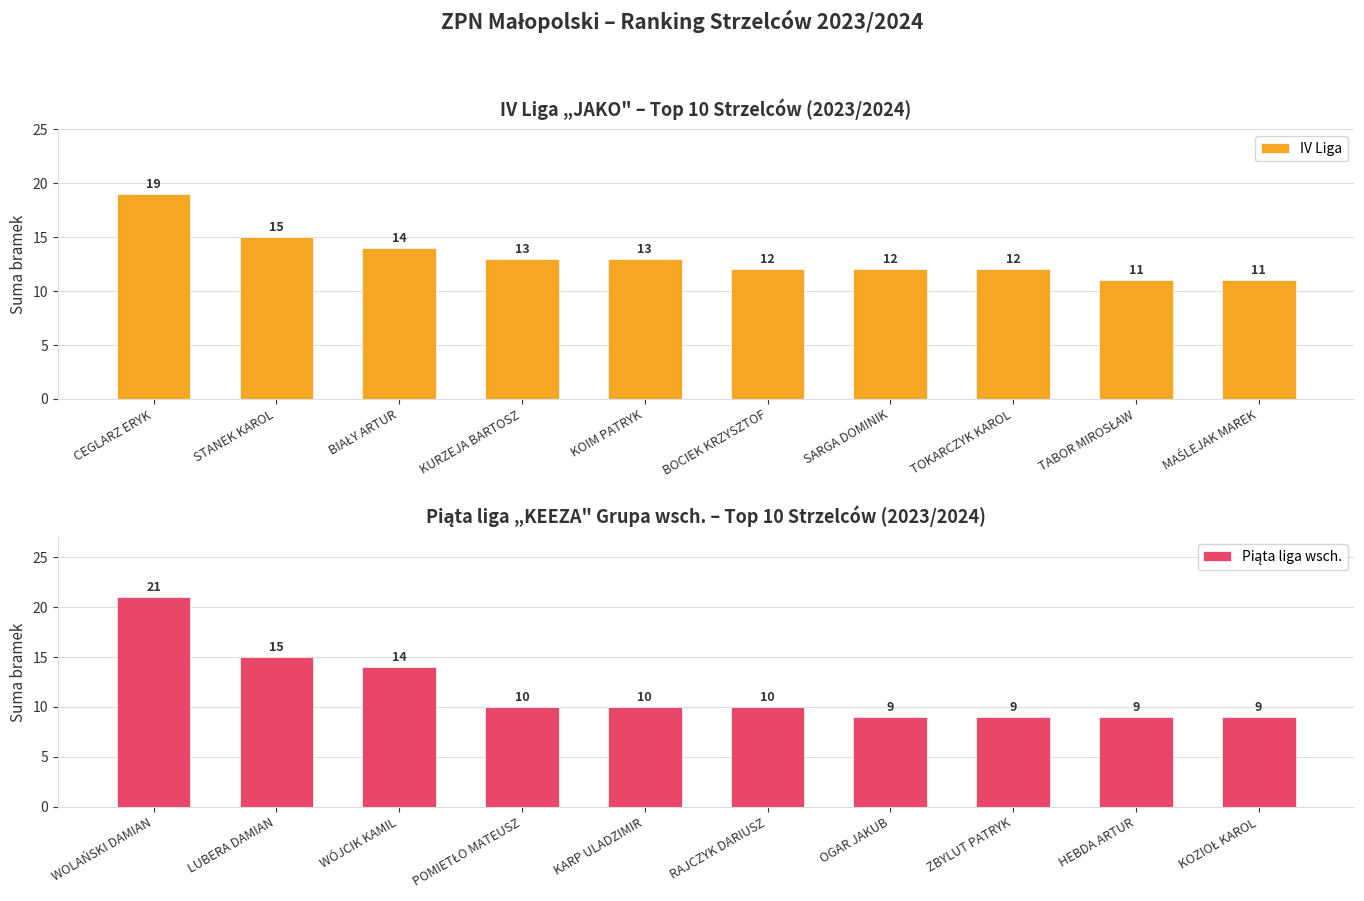

What is the difference between the maximum and second lowest values in the Piąta liga wsch. series?

12